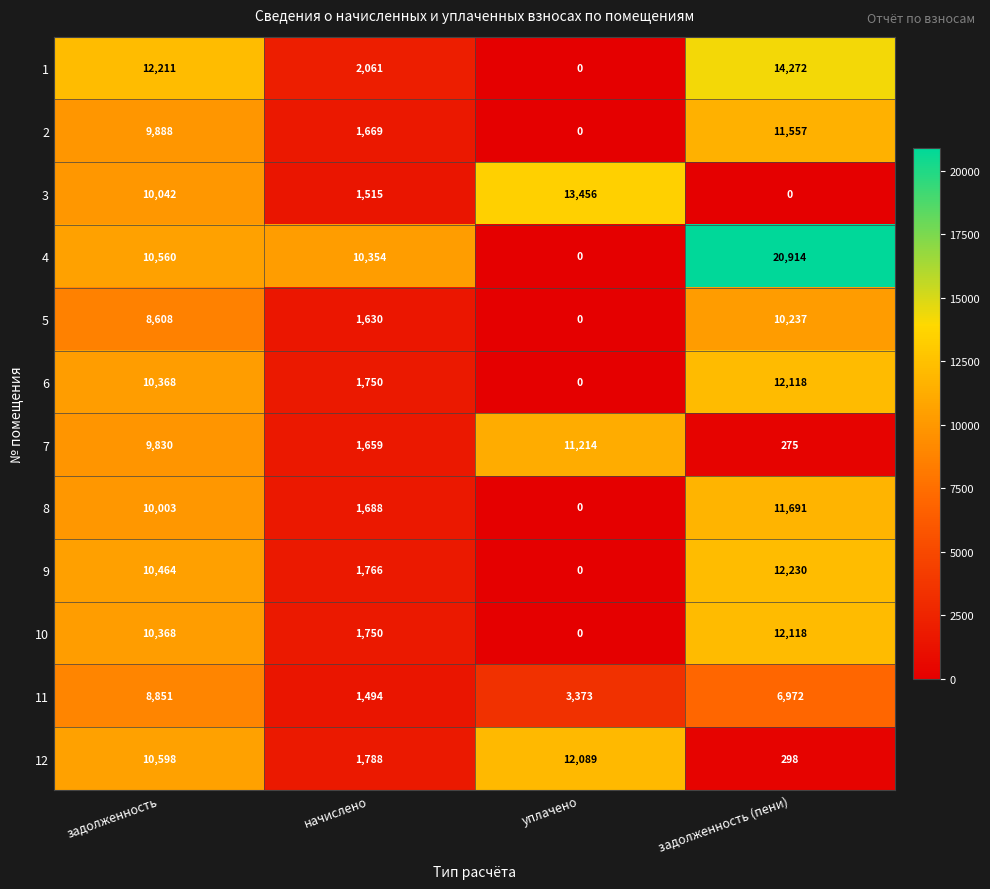

Where is 11 nearest to the value 5172?

уплачено